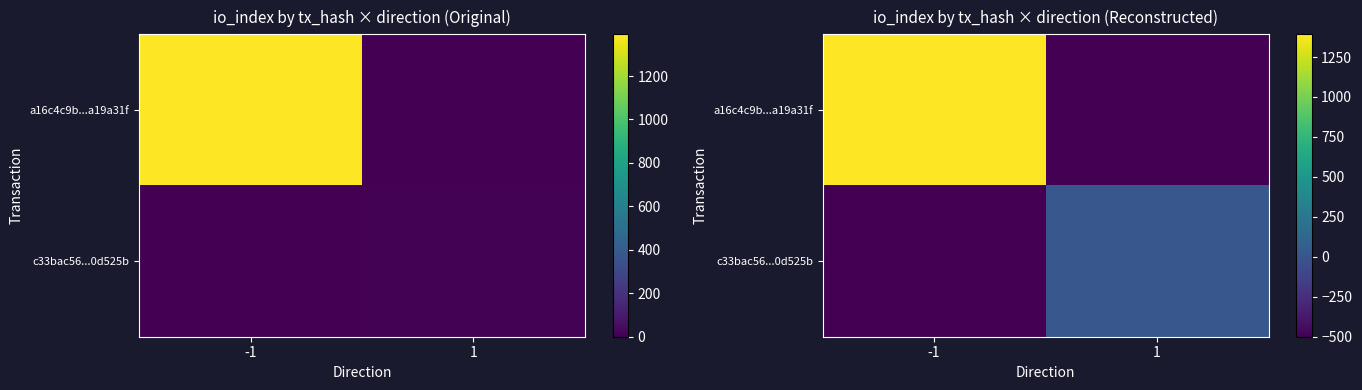

How many values in a16c4c9b...a19a31f are below zero?

1